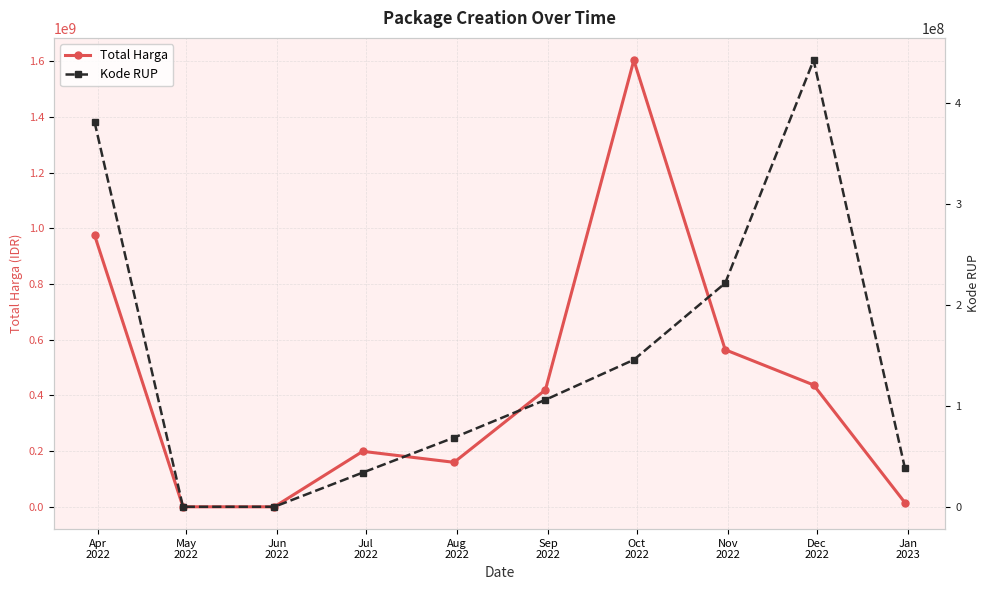

True or false: Total Harga has more than 0 points higher than both neighbors.

True